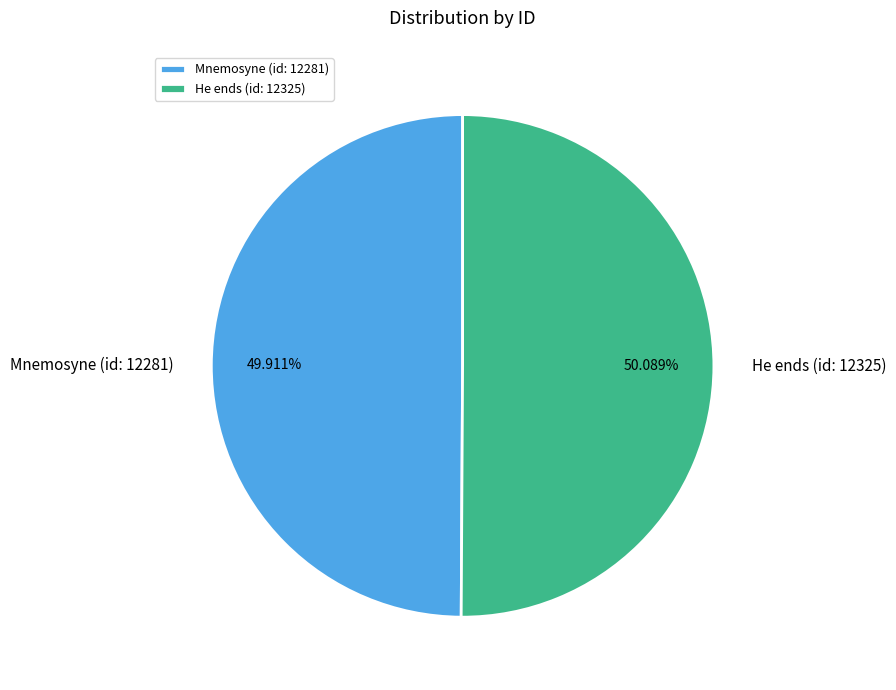

To the nearest percent, what is the average slice percentage?

50%